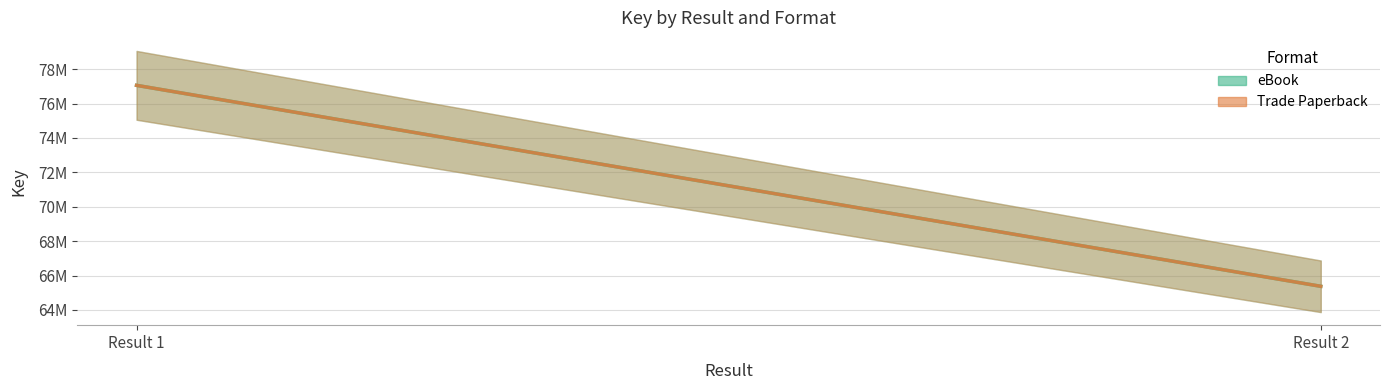

Which has a higher value, Result 1 or Result 2?

Result 1